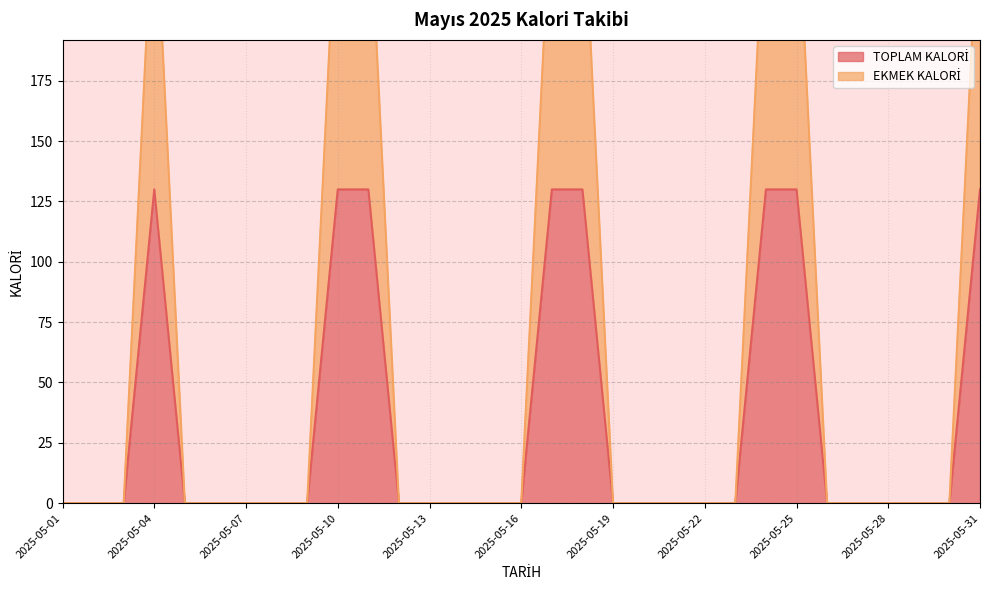

True or false: EKMEK KALORİ and TOPLAM KALORİ intersect in this chart.

False